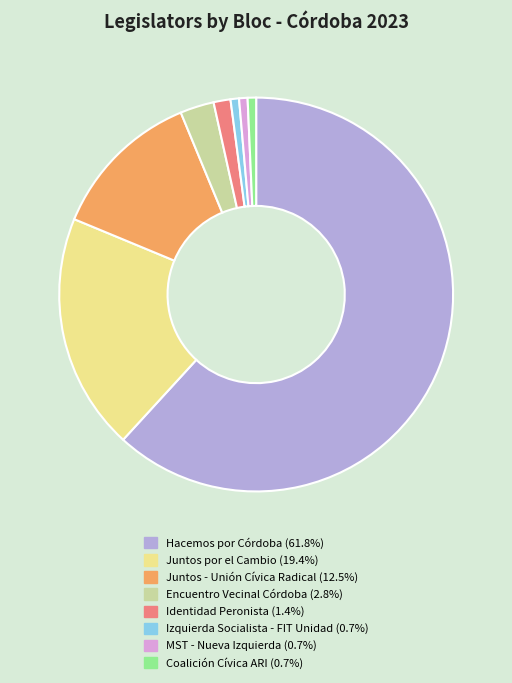

What is the largest slice in the pie chart?

Hacemos por Córdoba